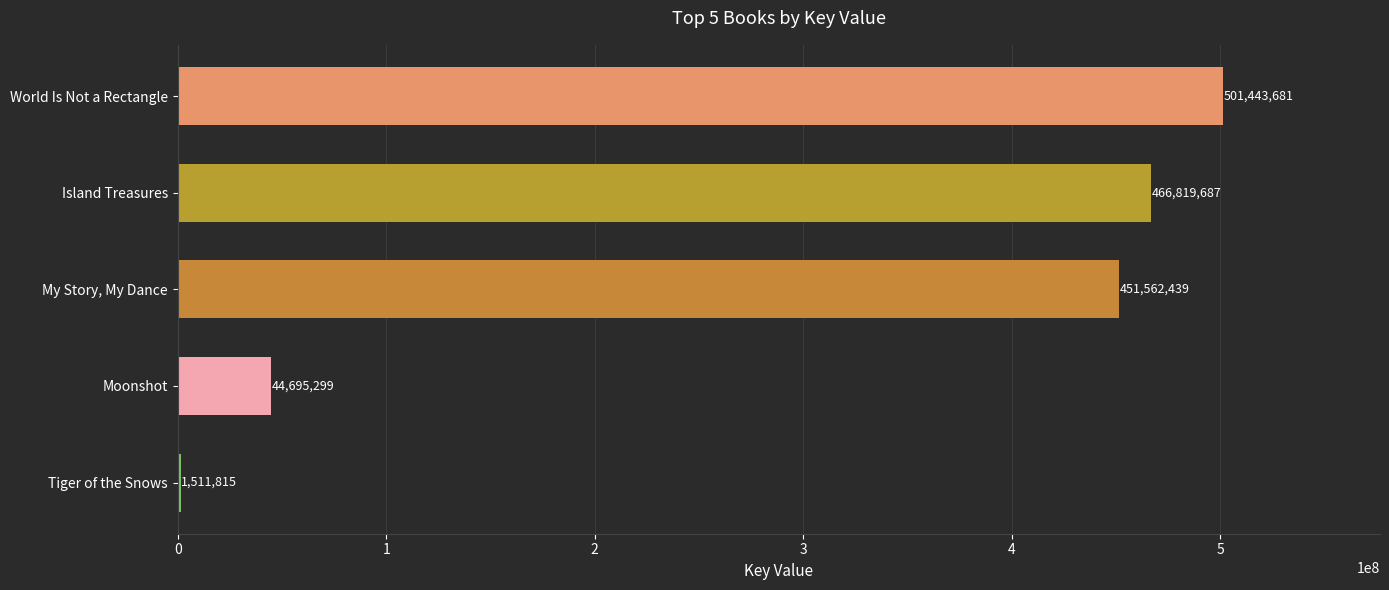

Reading top to bottom, what are all the values shown in this chart?

World Is Not a Rectangle=501443681	Island Treasures=466819687	My Story, My Dance=451562439	Moonshot=44695299	Tiger of the Snows=1511815